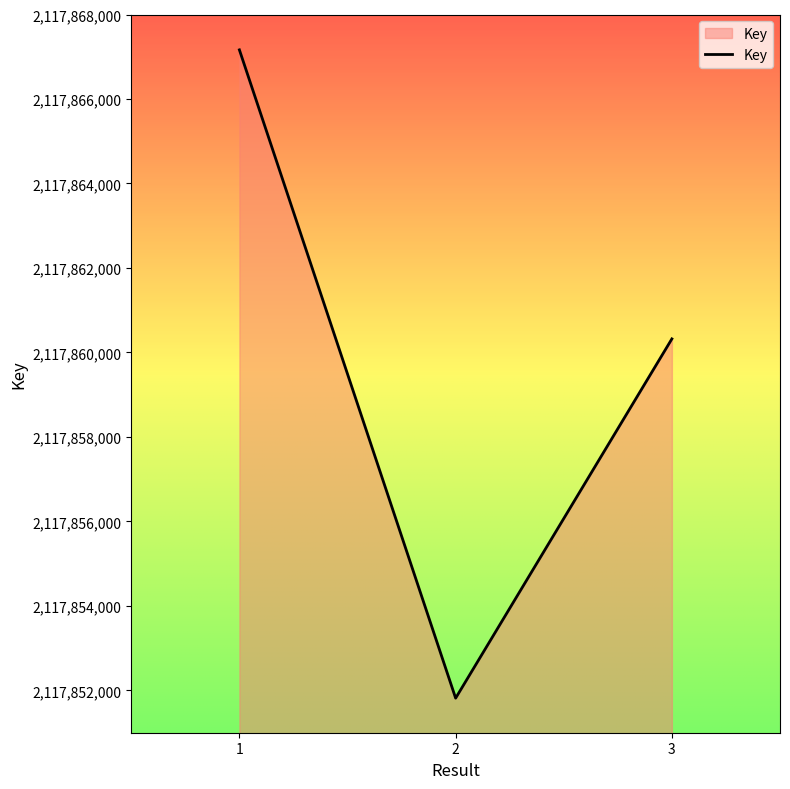

List the labels in order of value, smallest first.

2, 3, 1